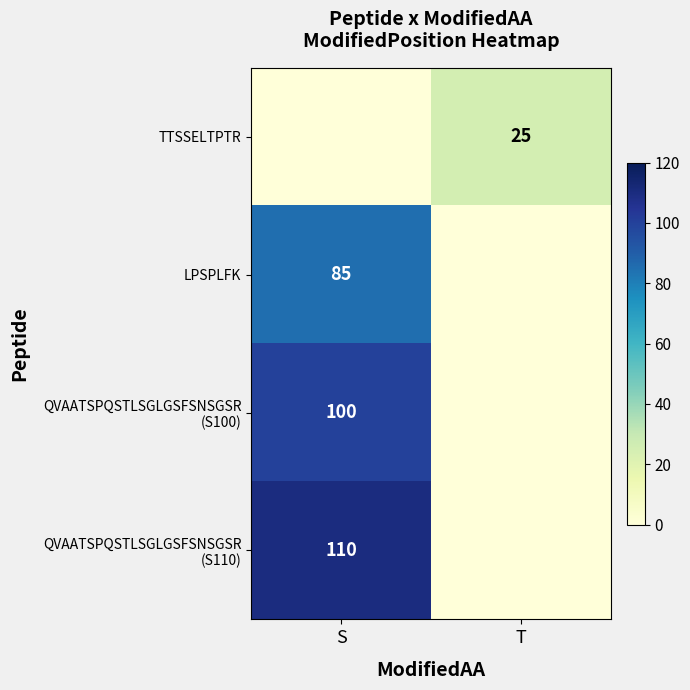

True or false: TTSSELTPTR has a value of 16 at T.

False